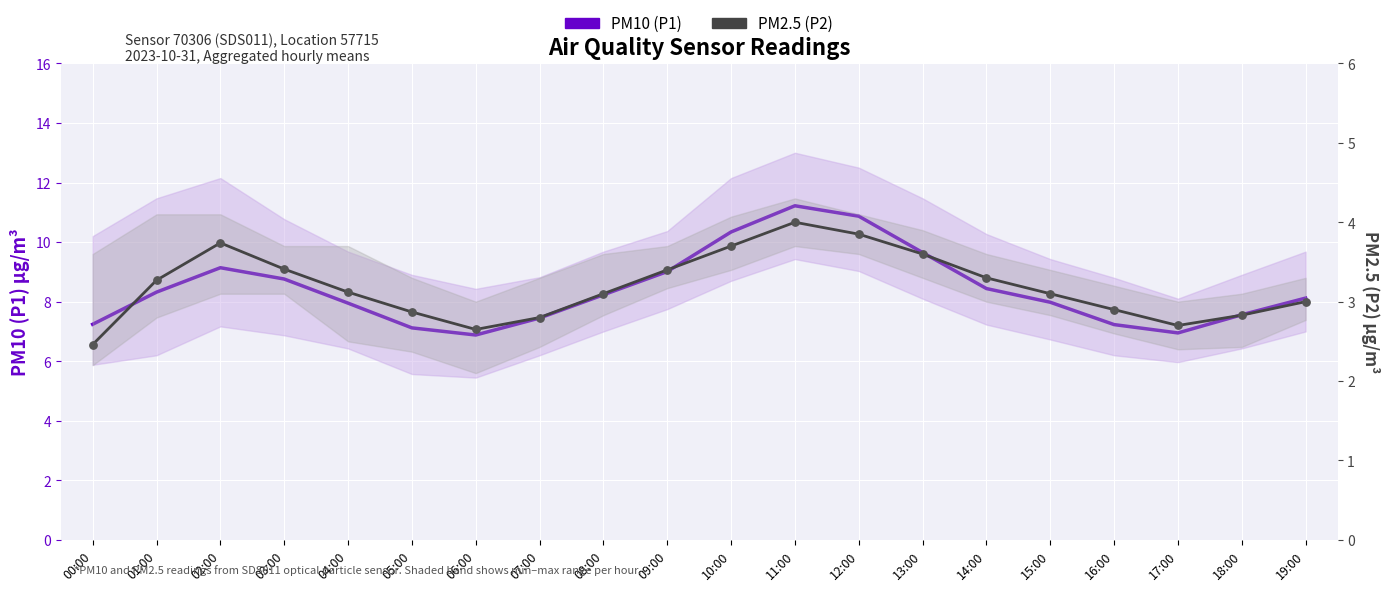

Is the value of PM2.5 (P2) — particle matter at 17:00 greater than the value of PM10 (P1) — particle matter at 10:00?

No